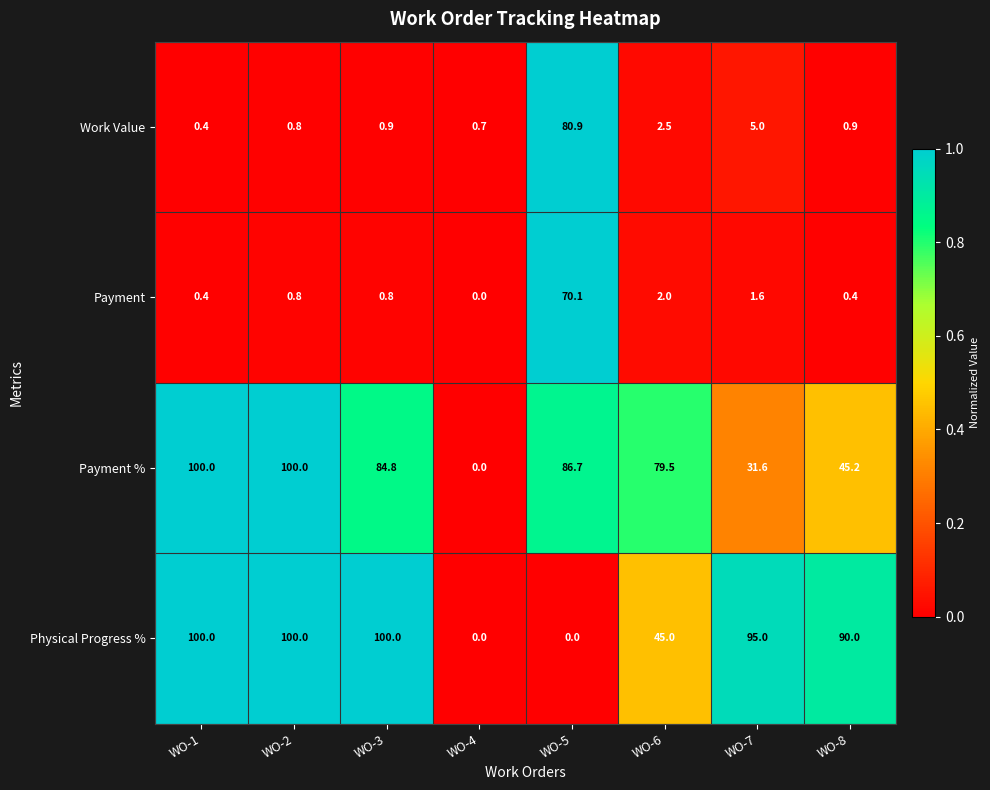

The Payment % series shows 79.5 at WO-6. True or false?

True